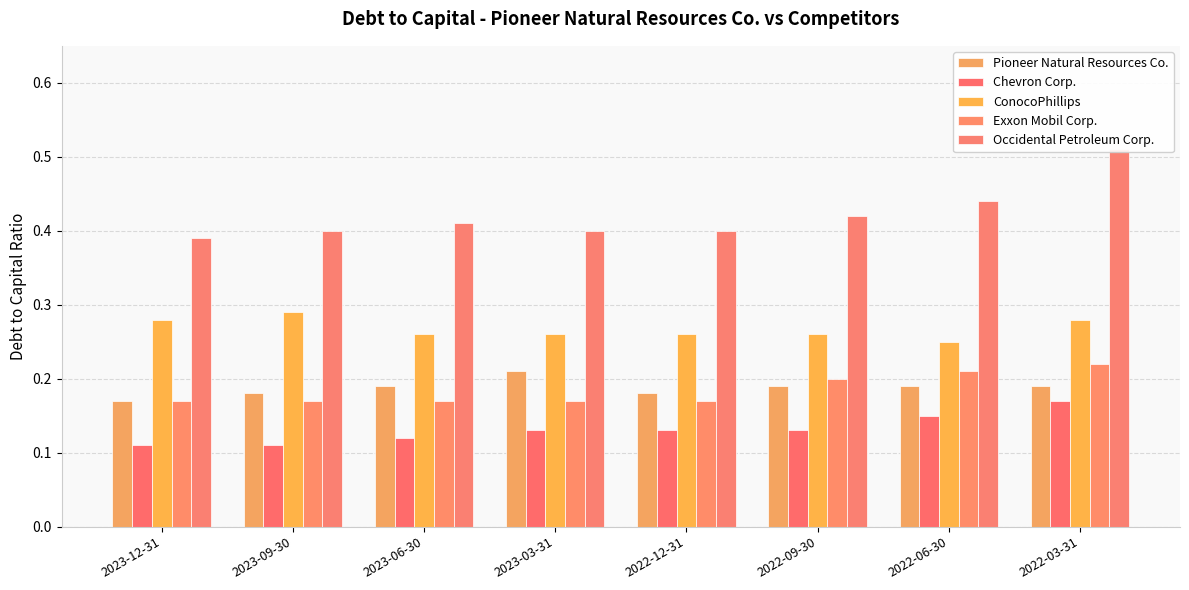

What are all the series names shown in the legend?

Pioneer Natural Resources Co., Chevron Corp., ConocoPhillips, Exxon Mobil Corp., Occidental Petroleum Corp.